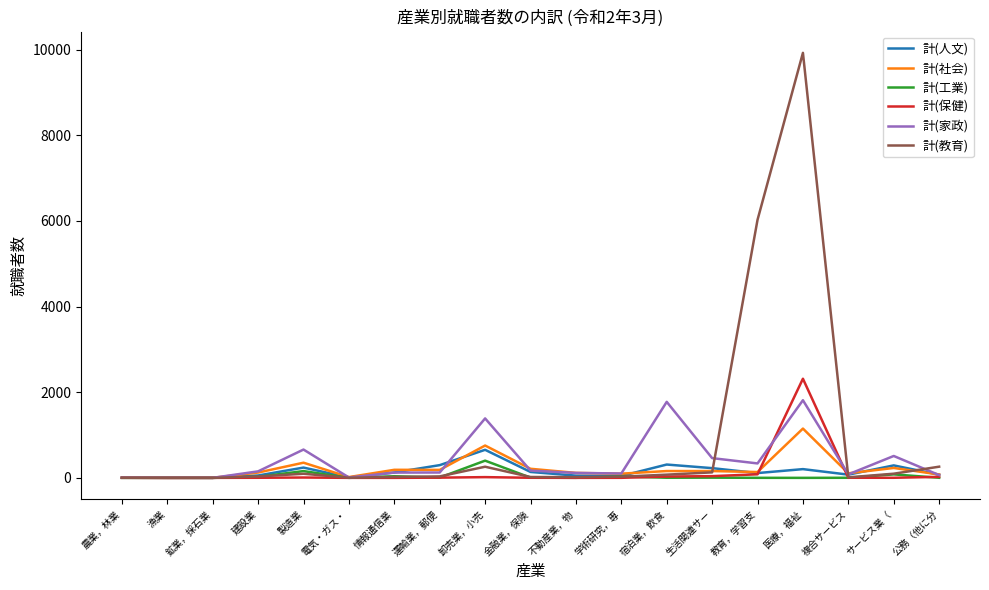

True or false: 計(工業) has a value of 0 at 医療，福祉.

True